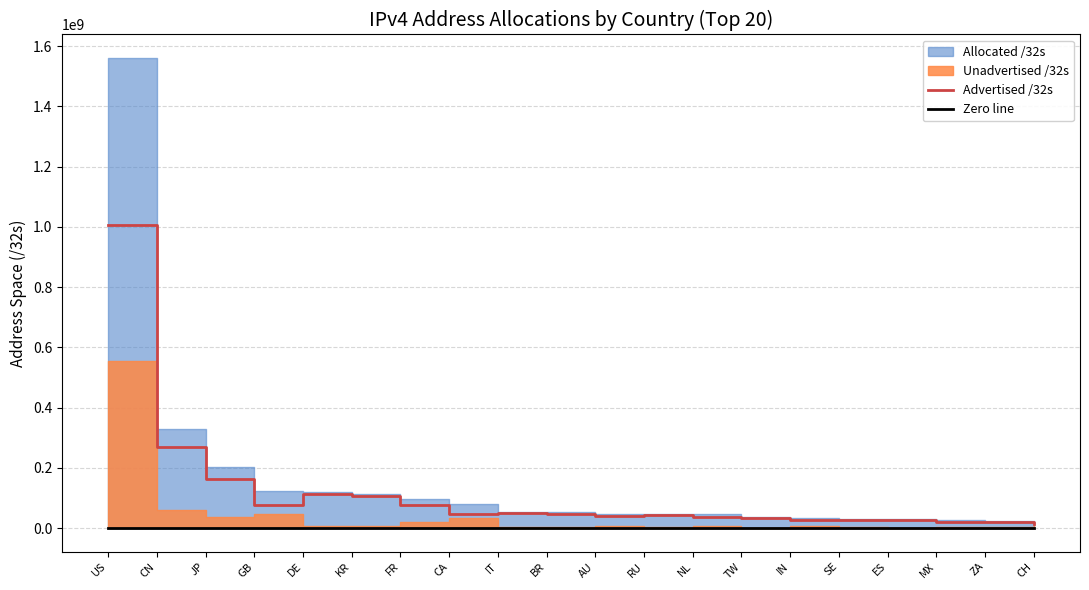

True or false: Advertised /32s has a value of 47413056 at BR.

True